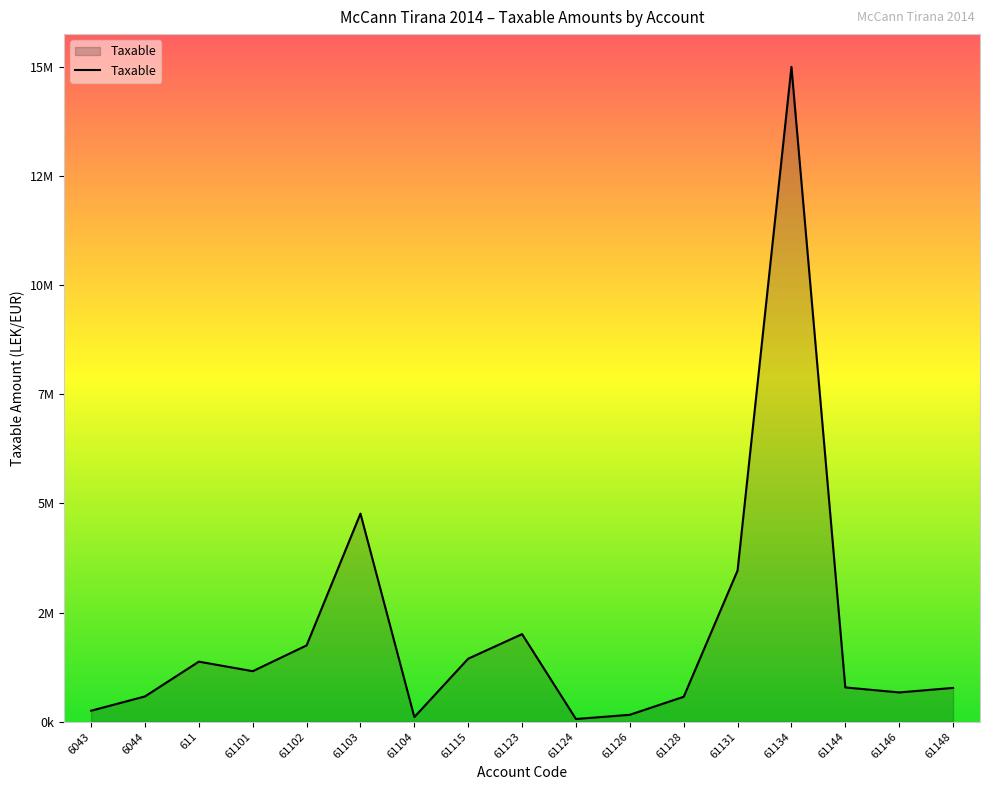

Is this an area chart (filled region under the line)?

Yes